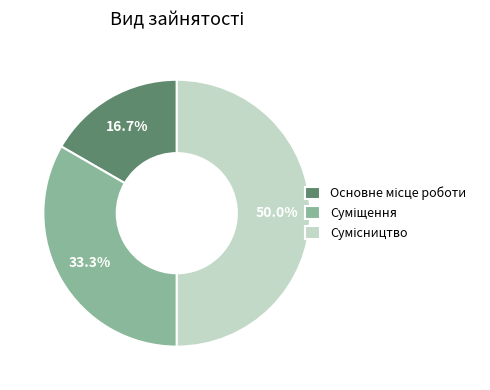

Which category has the smallest portion of the pie?

Основне місце роботи